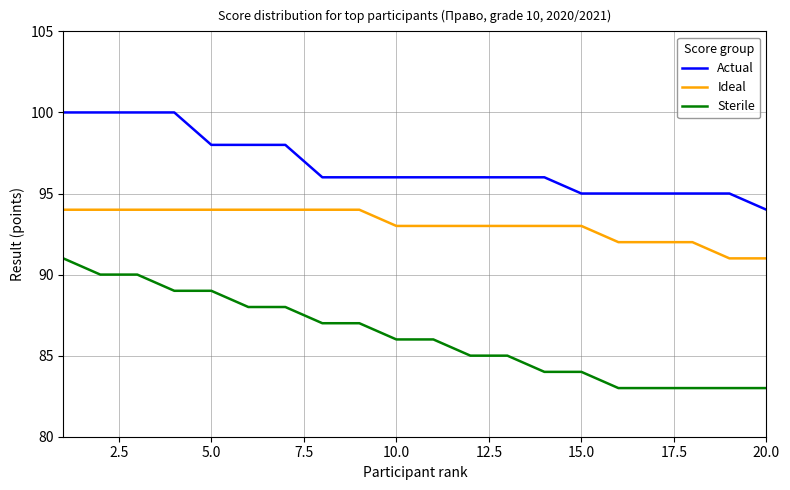

Which series has the widest spread of values?

Sterile